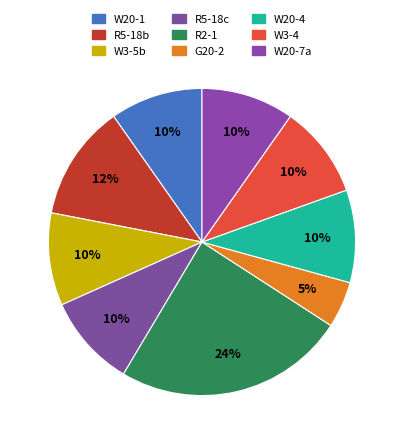

What is the ratio of the value at R5-18c to the value at W3-4?

1.0